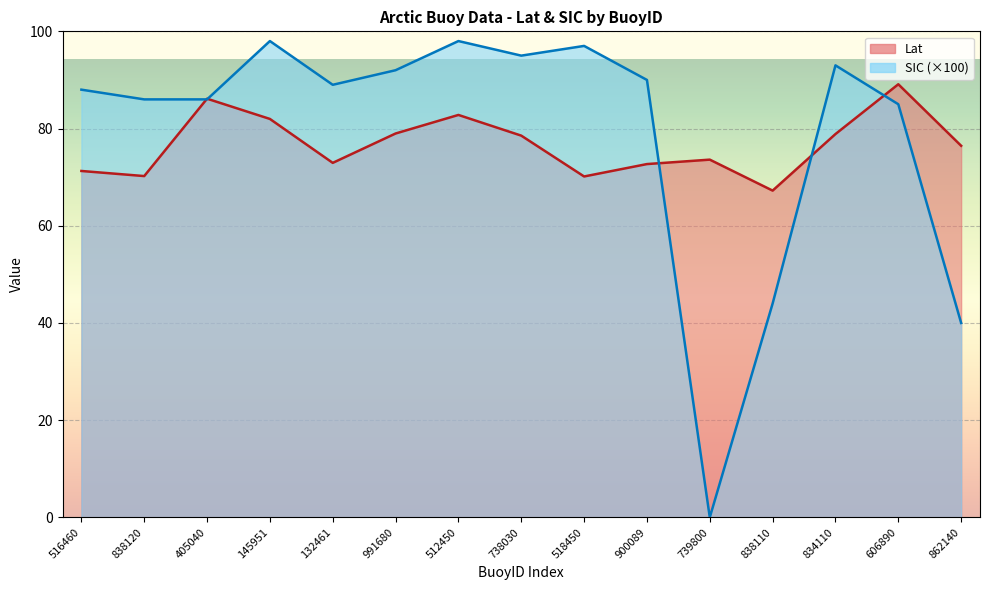

How many lines are shown in the chart?

2